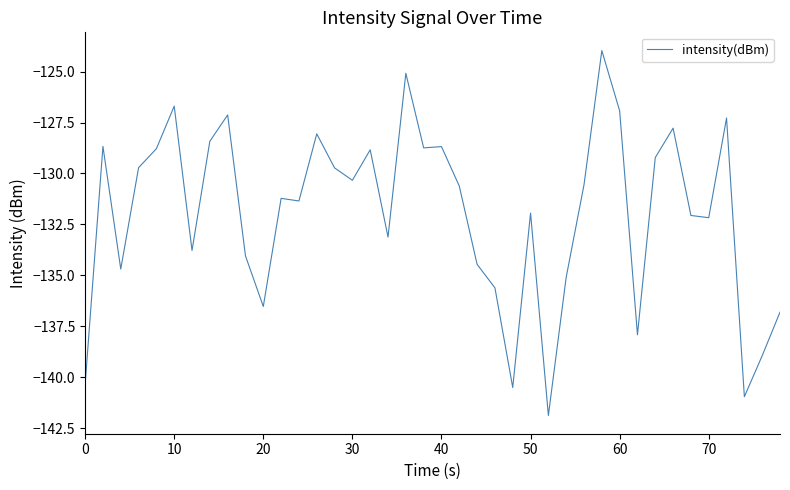

What is the minimum value shown in the chart?

-141.9